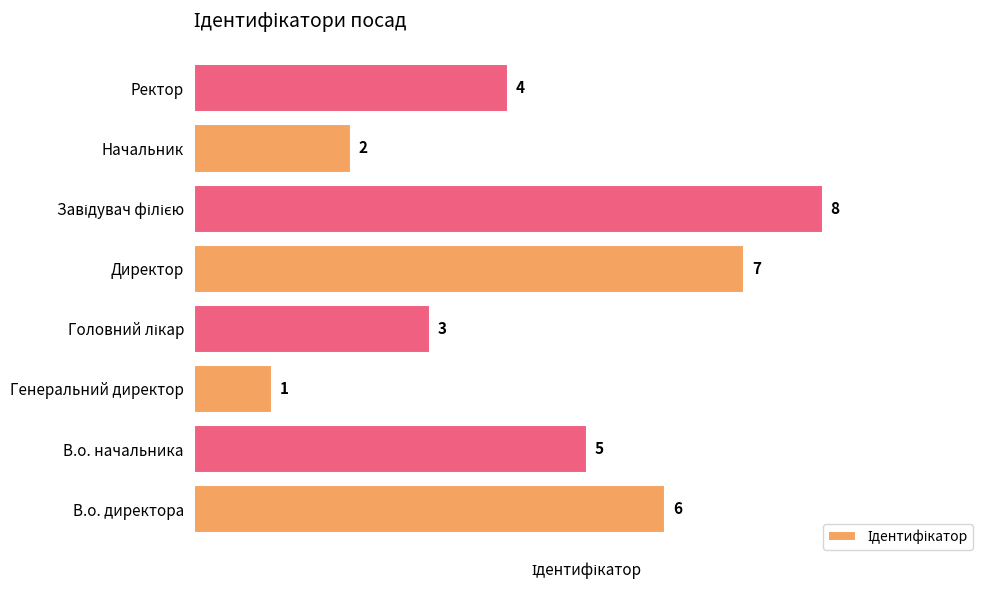

What is the difference between the maximum and minimum values?

7